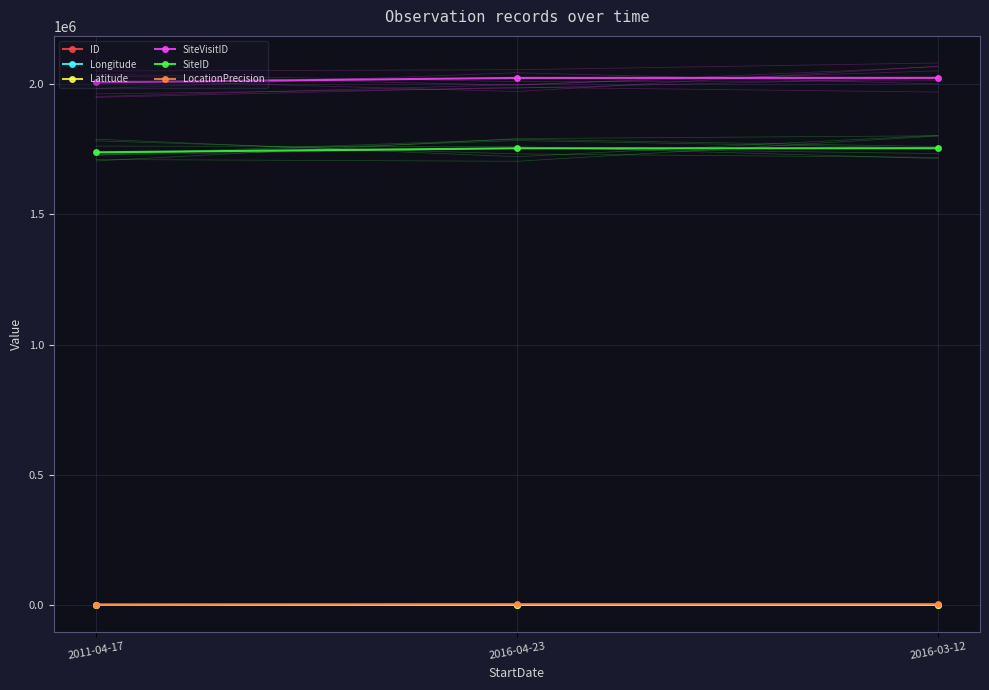

What is the sum of all Longitude values?

458.0